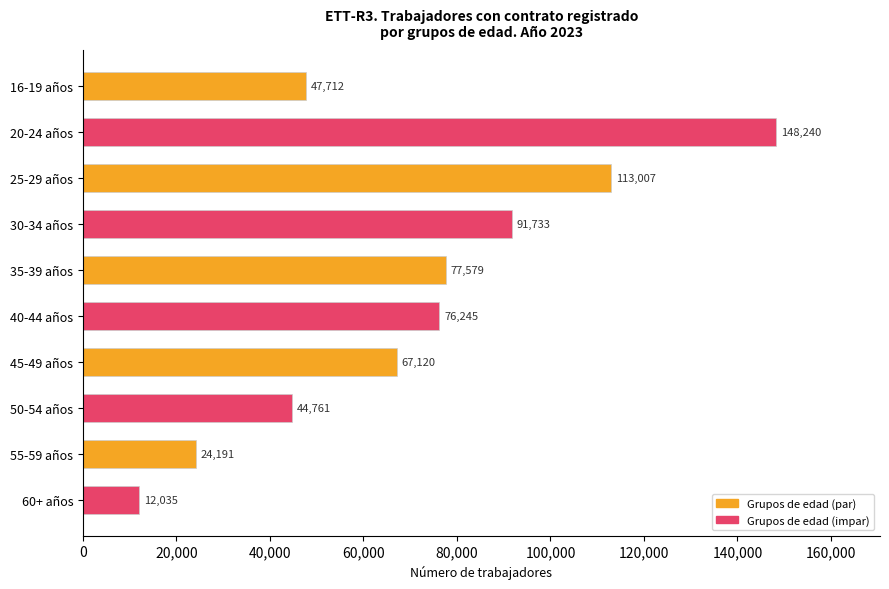

Is it true that the value at 45-49 años is 67120?

True